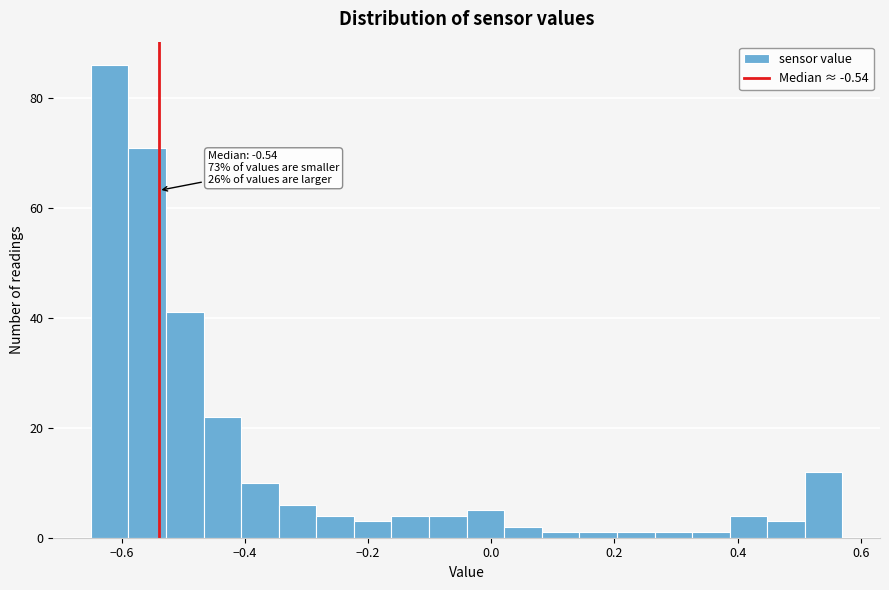

Around what value on the x-axis is the tallest bar? Give the approximate position of its centre, as read against the axis.

-0.62